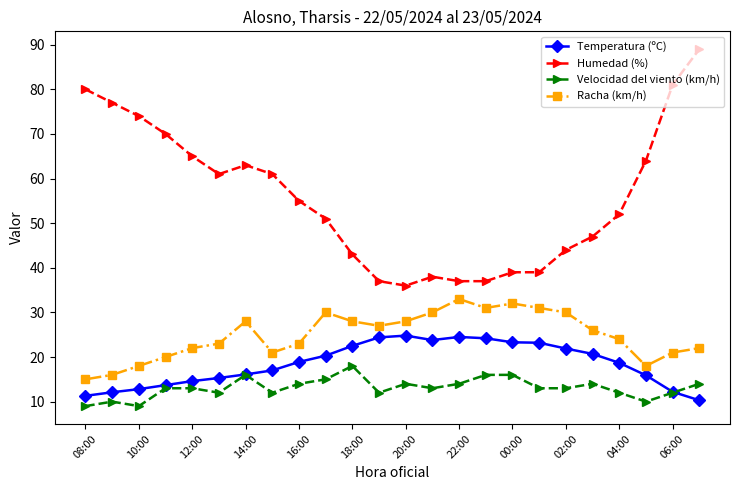

True or false: Humedad (%) and Racha (km/h) intersect in this chart.

False